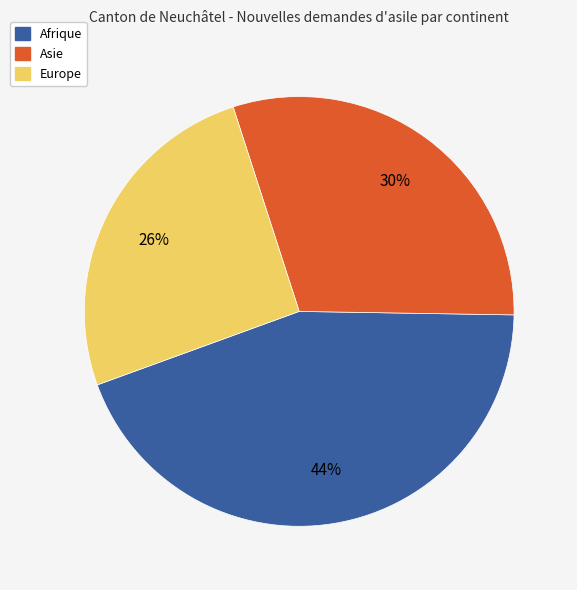

Is there a majority slice in this chart?

No